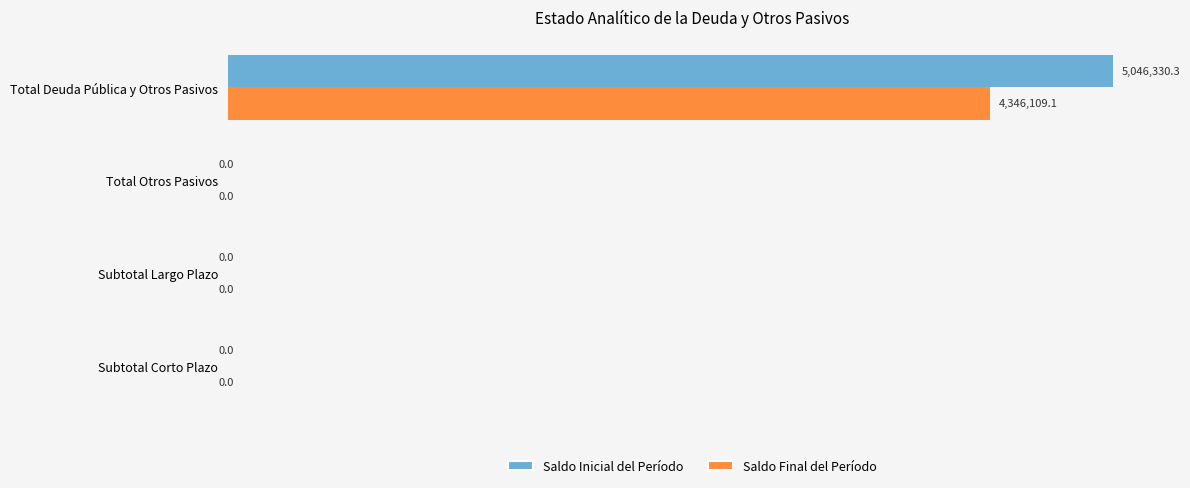

At which category is the sum across all series the highest?

Total Deuda Pública y Otros Pasivos